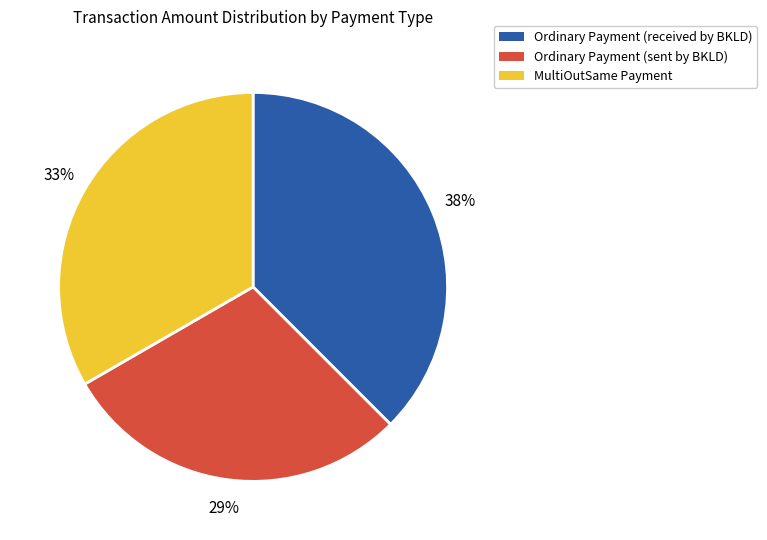

Do Ordinary Payment (received by BKLD) and Ordinary Payment (sent by BKLD) together represent more than half of the pie?

Yes